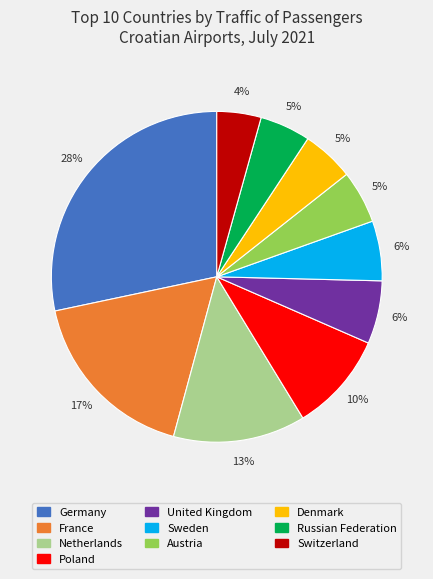

What is the largest slice in the pie chart?

Germany